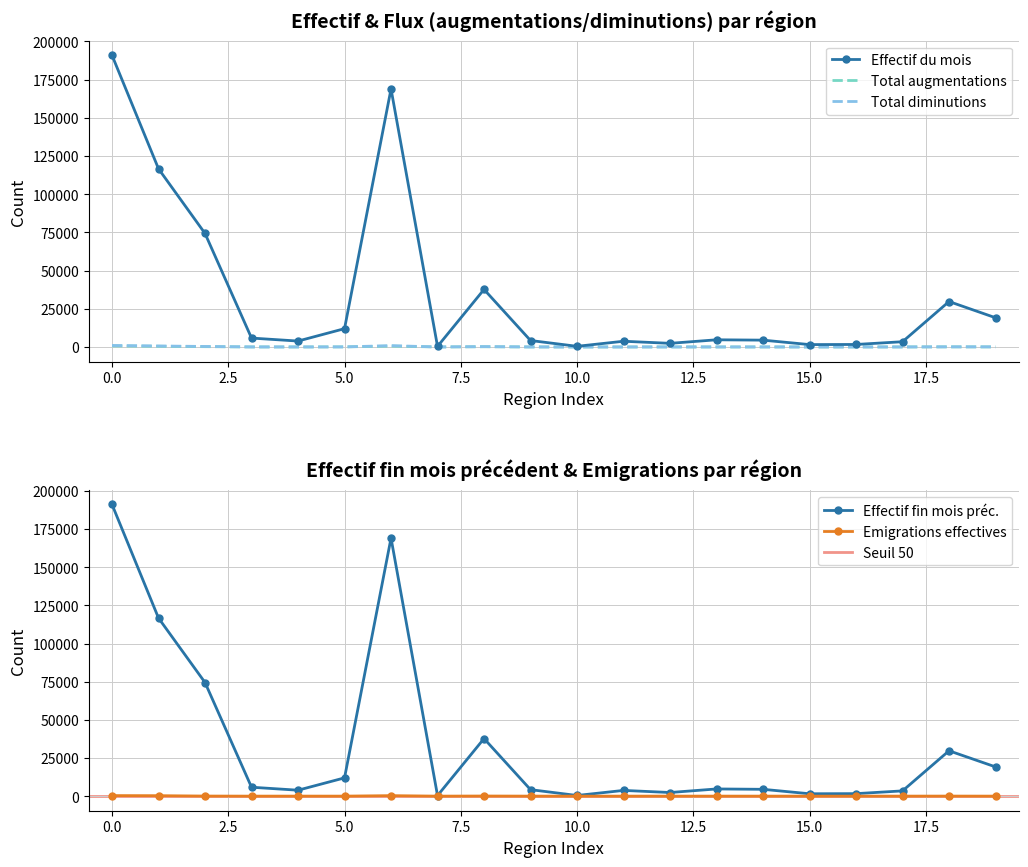

Which series has the largest total across all categories?

Effectif fin mois préc.